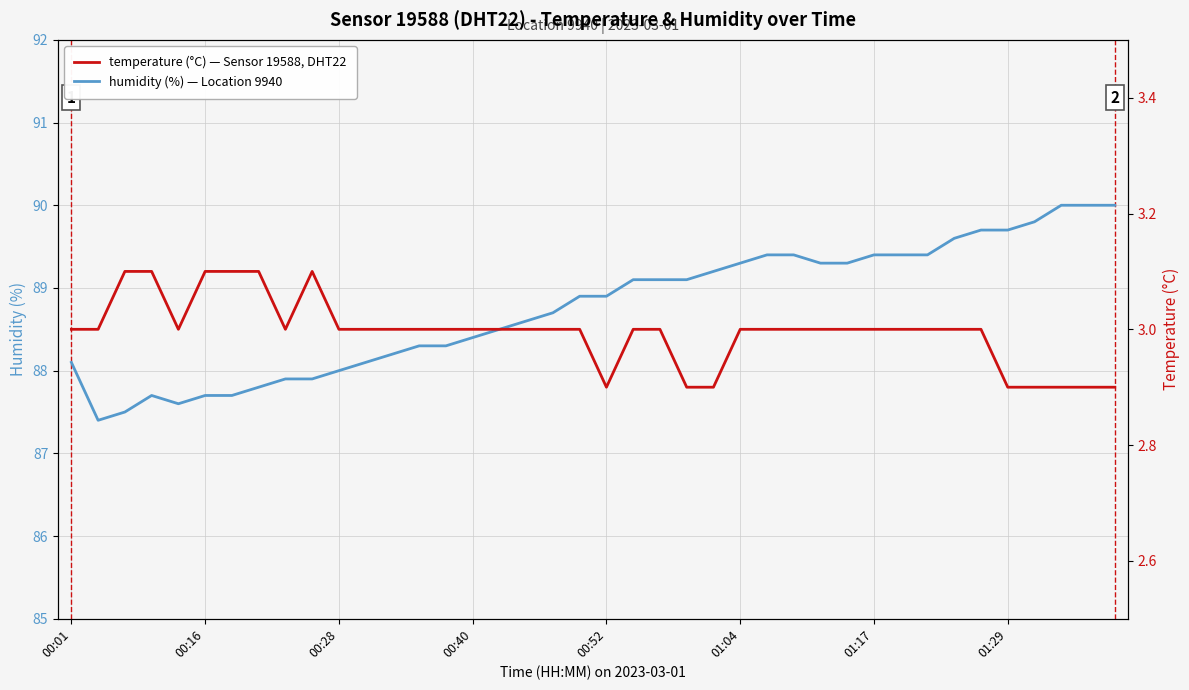

What position from the right is 27?

13